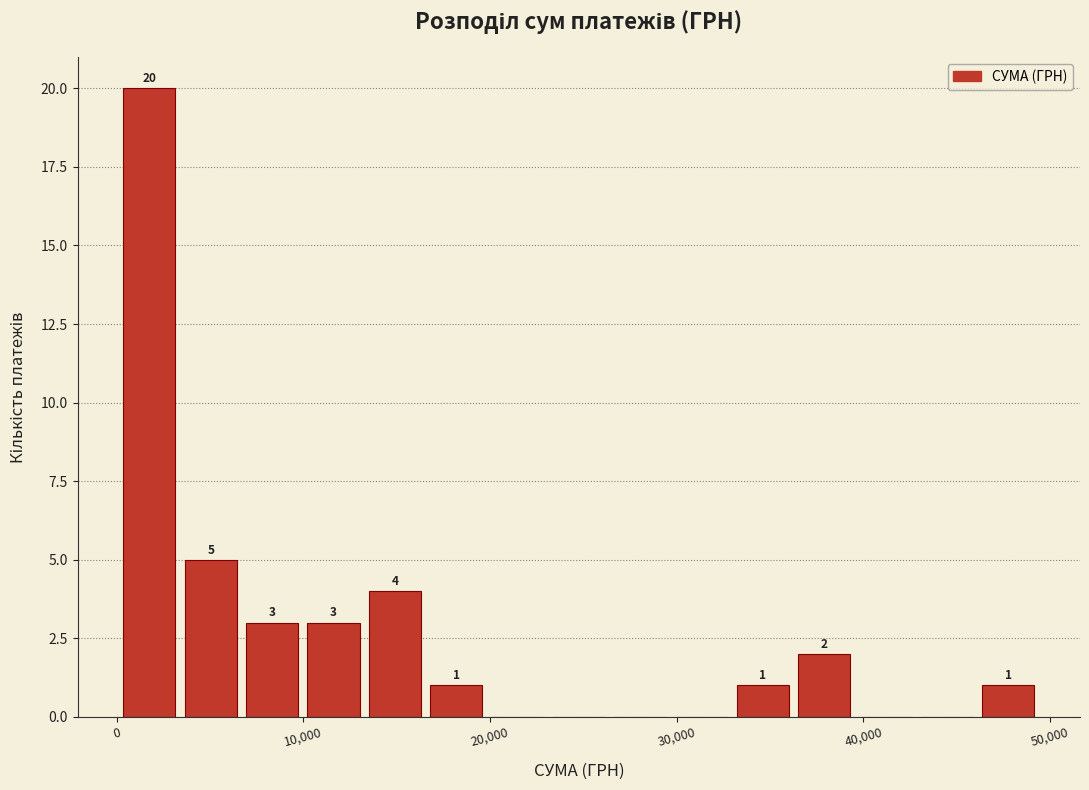

Around what value on the x-axis is the tallest bar? Give the approximate position of its centre, as read against the axis.

2000